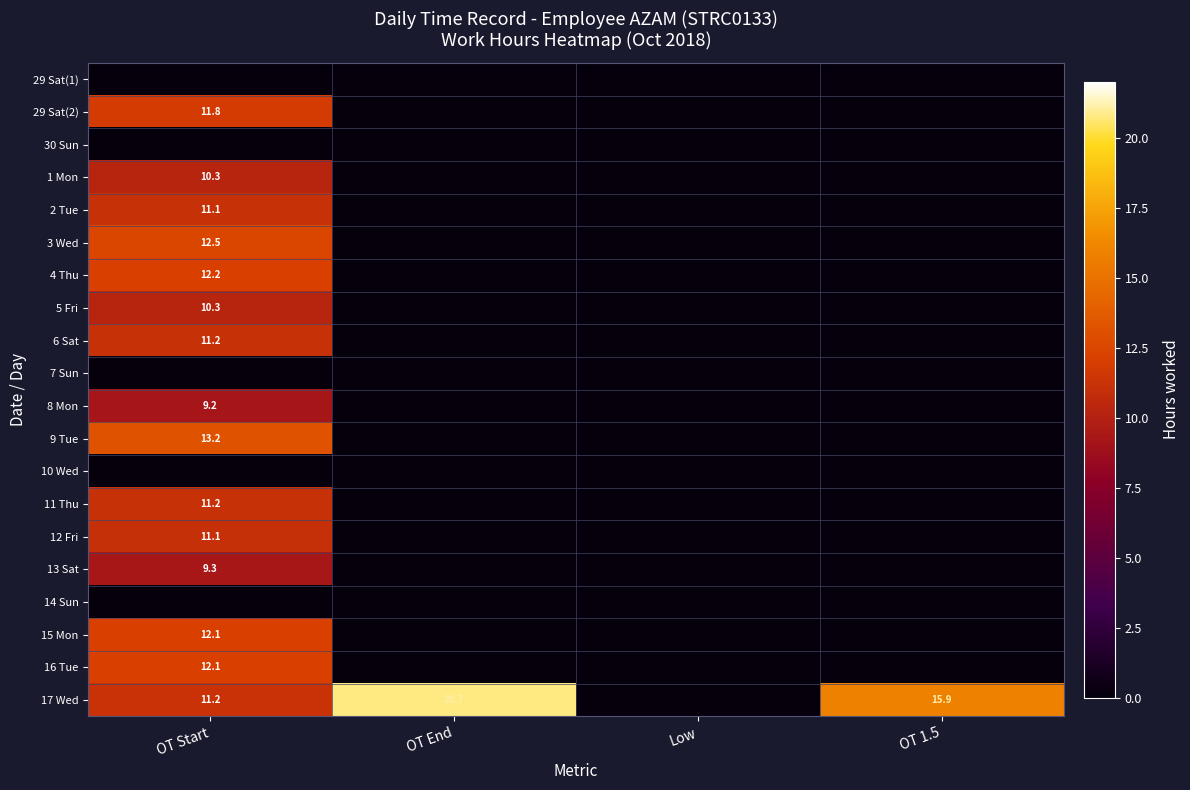

The value of 8 Mon at OT Start is 9.2. True or false?

True